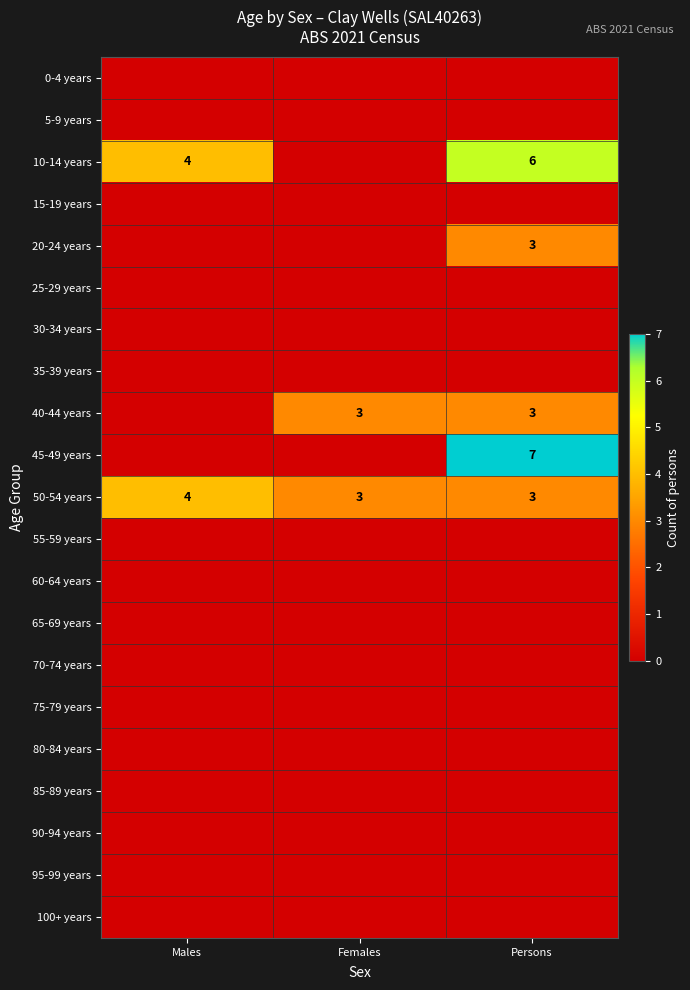

What value does the 50-54 years series have at Persons?

3